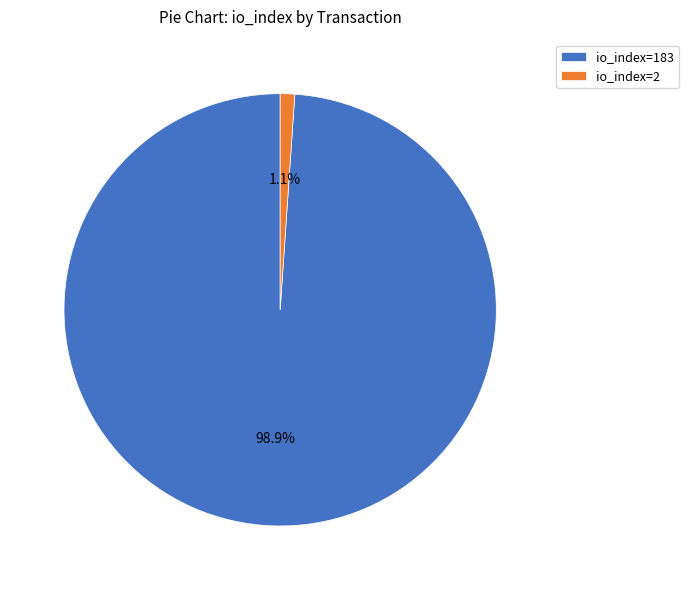

How many slices are in this pie chart?

2